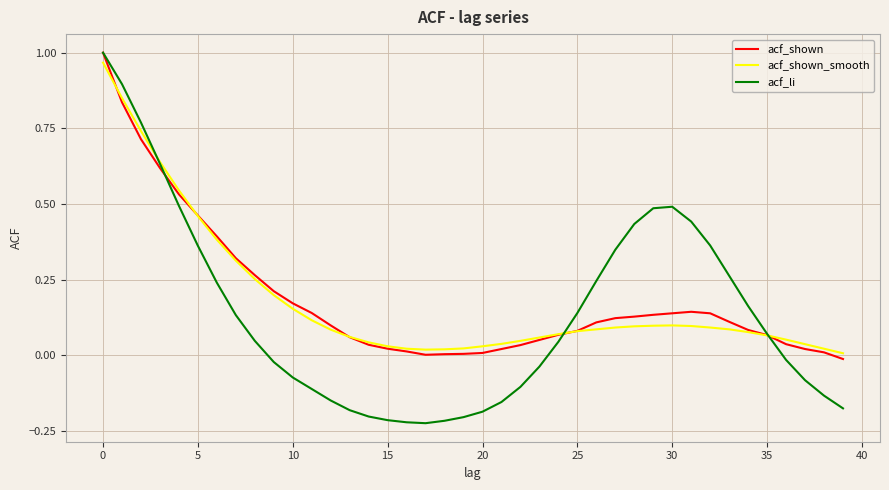

What is the sum of all acf_li values?

5.4